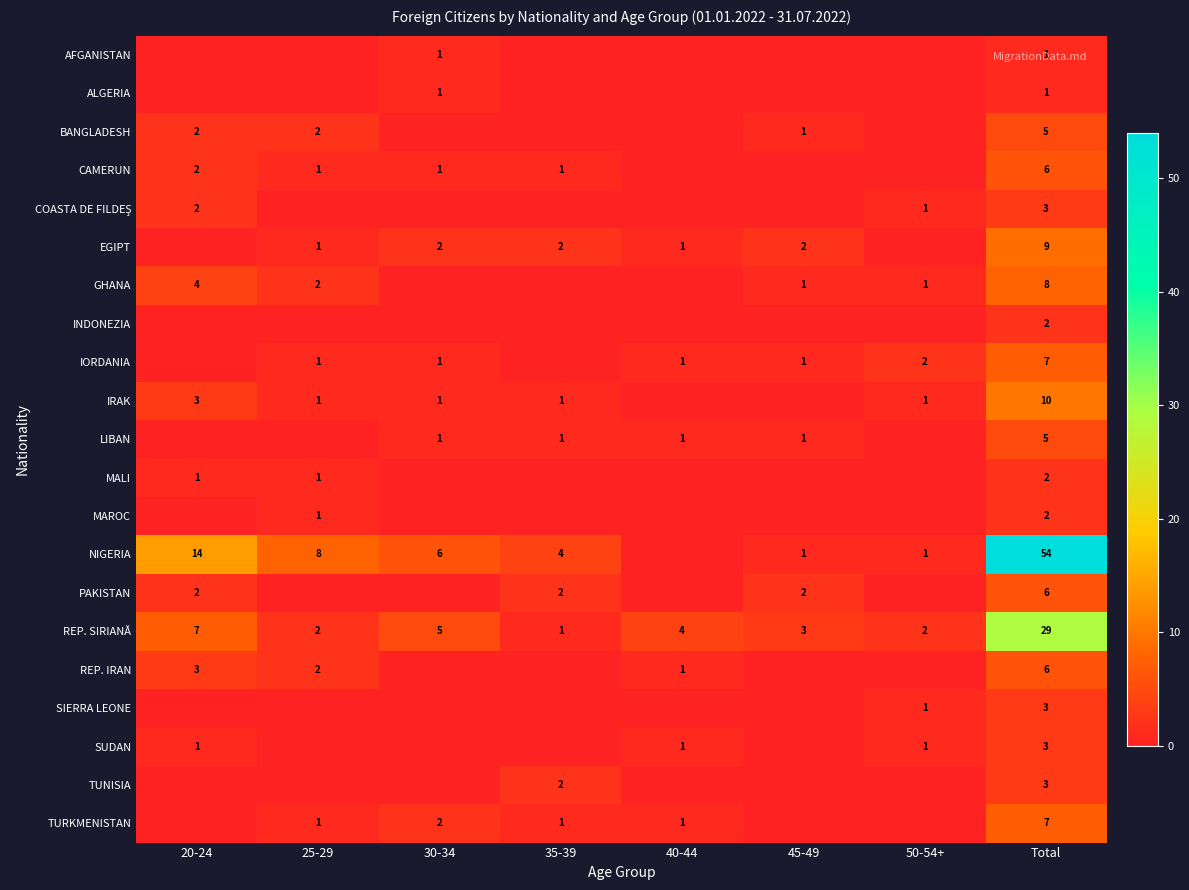

What is the difference between the highest and lowest values at Total?

53